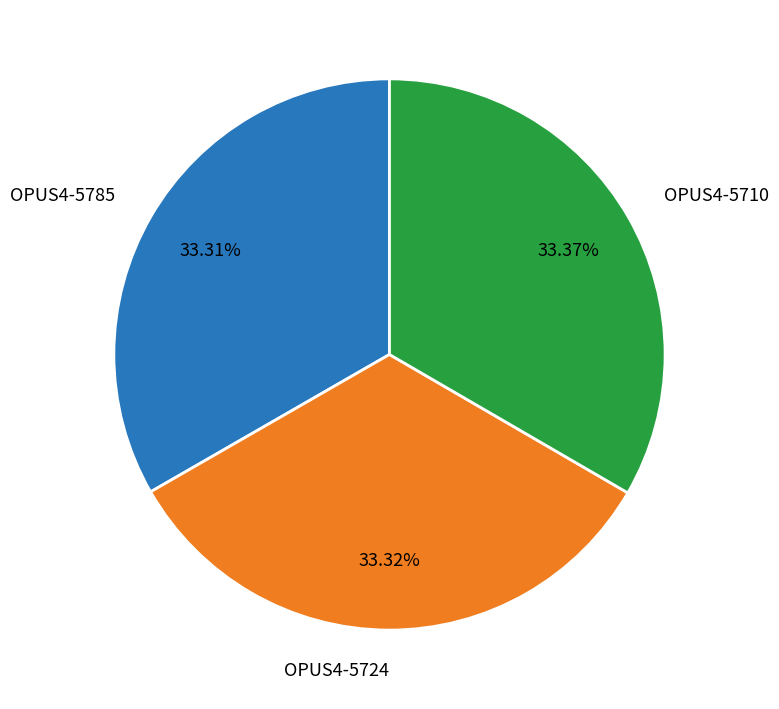

Approximately how many times larger is the value at OPUS4-5710 compared to OPUS4-5724?

1.0